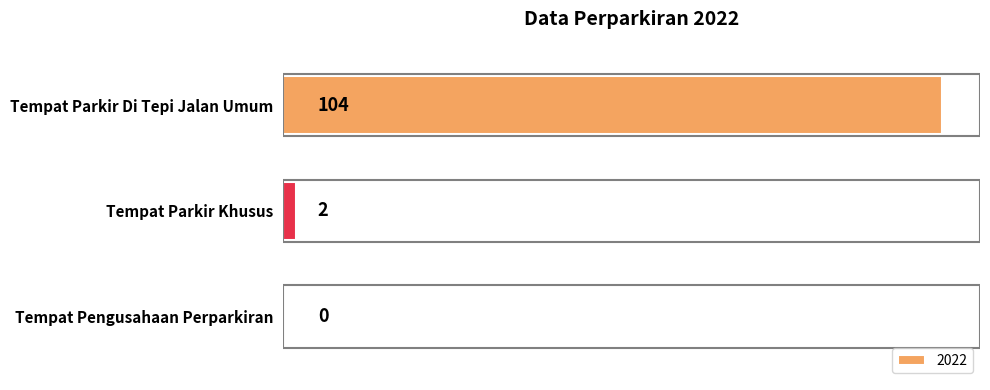

What is the sum of the values at Tempat Parkir Khusus and Tempat Parkir Di Tepi Jalan Umum?

106